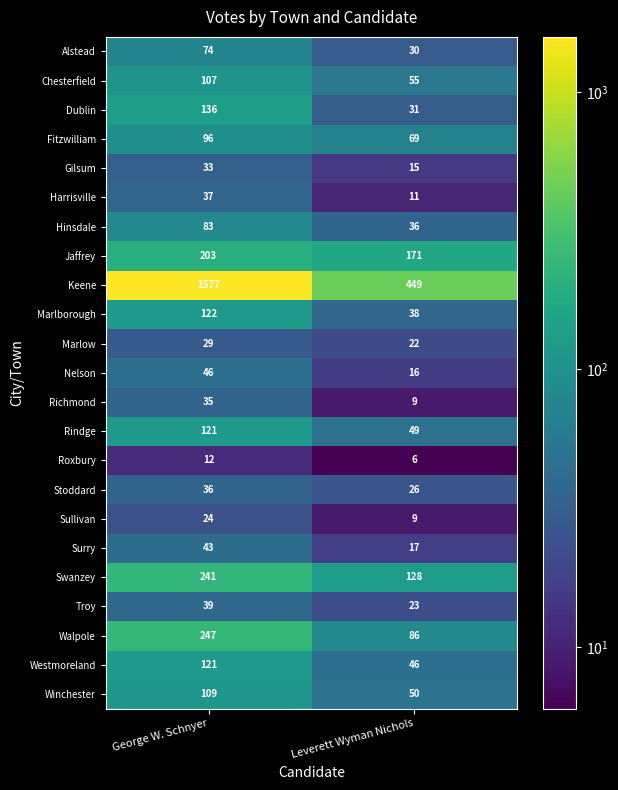

Rank the categories by Sullivan value from highest to lowest.

George W. Schnyer, Leverett Wyman Nichols